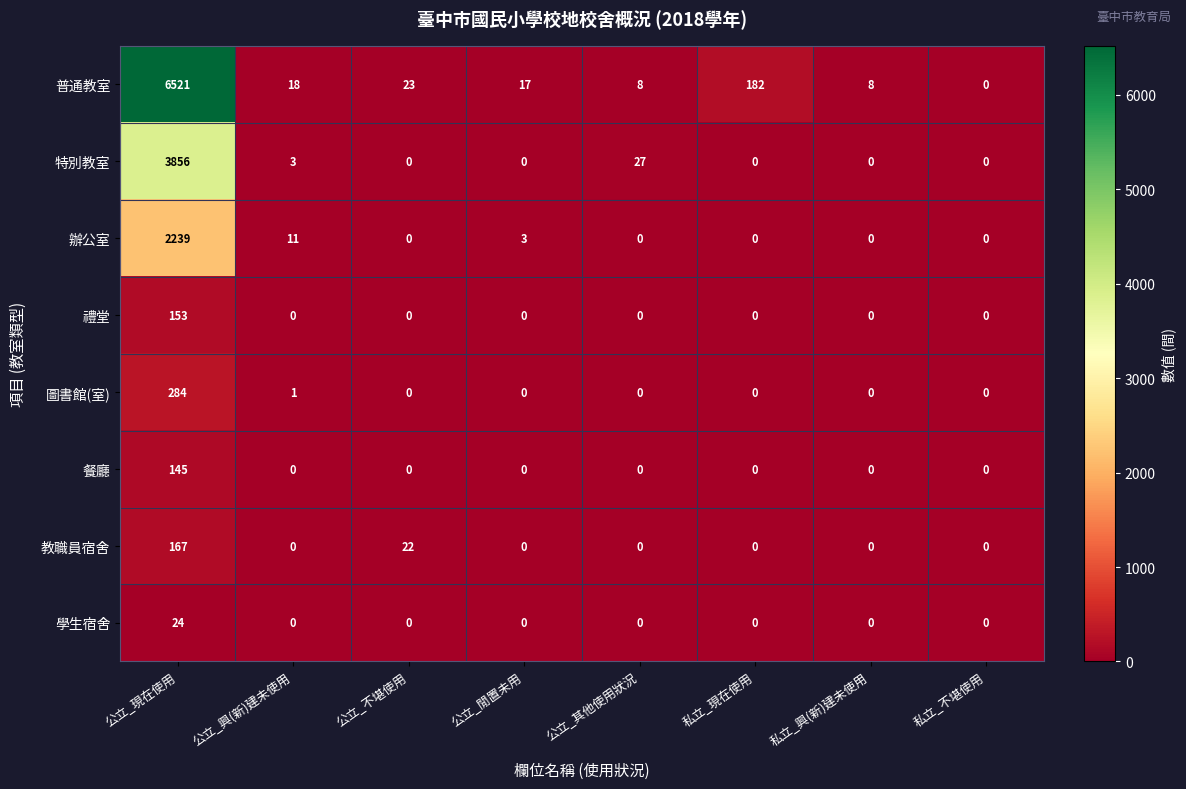

The 普通教室 series shows 17 at 公立_閒置未用. True or false?

True